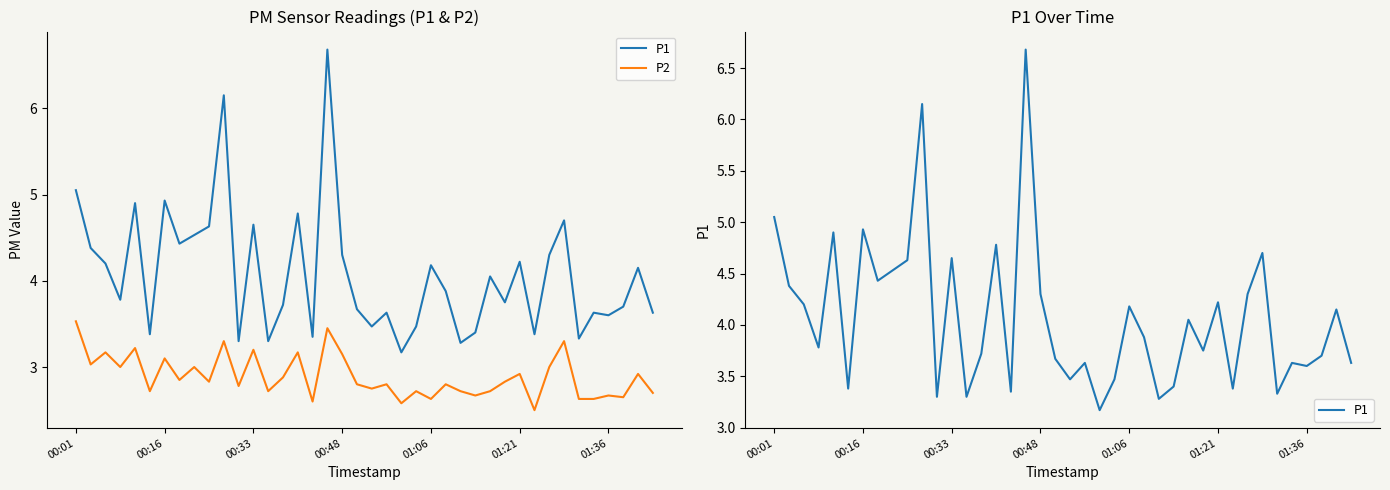

What are all the series names shown in the legend?

P1, P2